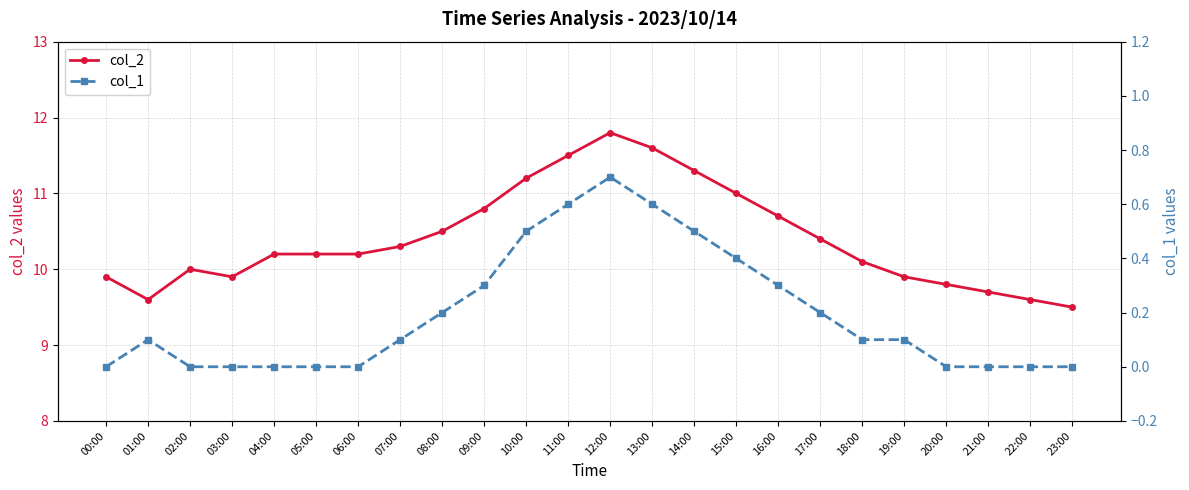

At which category is the sum across all series the highest?

12:00